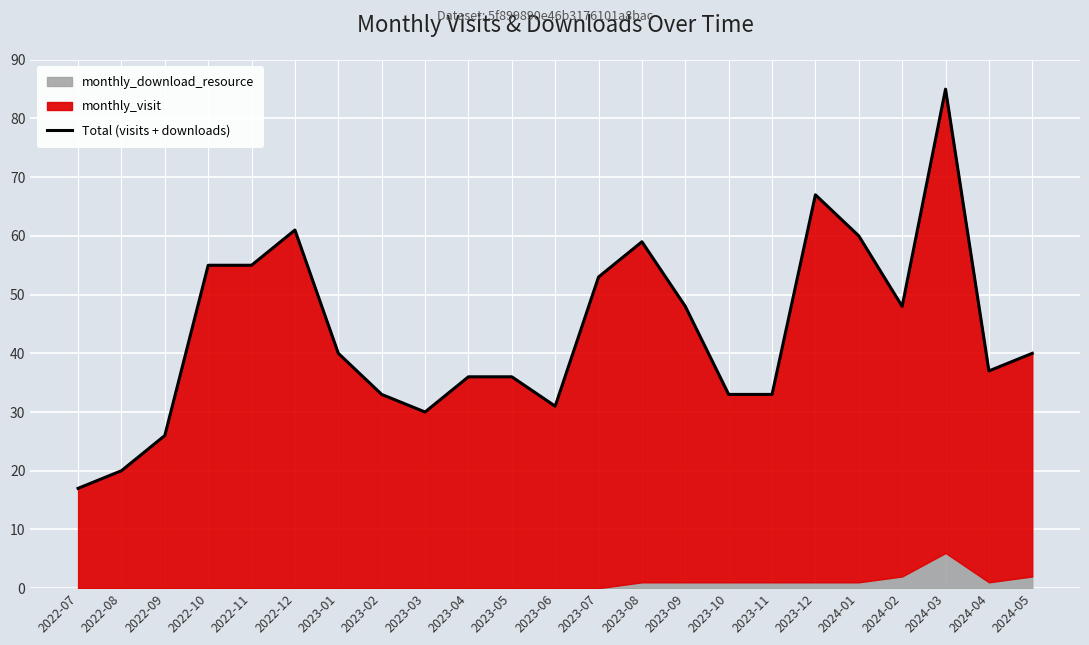

At which category does the data reach its first local valley?

2023-03